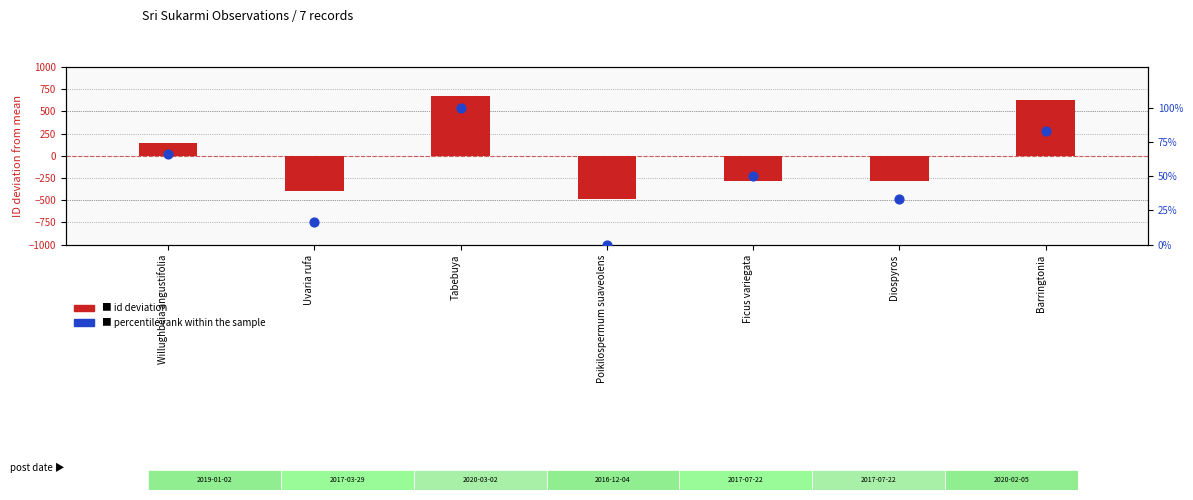

At which category is the sum across all series the highest?

Tabebuya